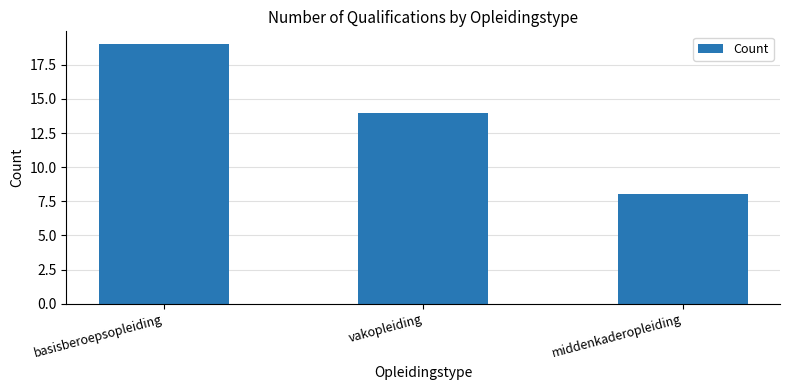

What is the label of the 1st bar from the left?

basisberoepsopleiding